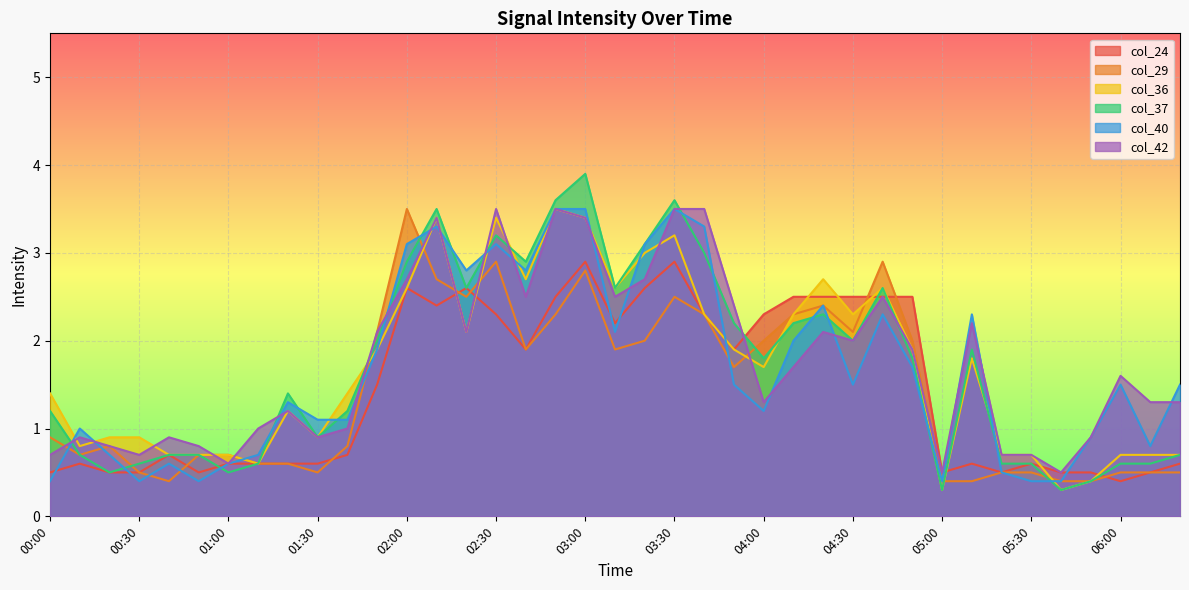

What is the total value across all series at 03:00?

19.9